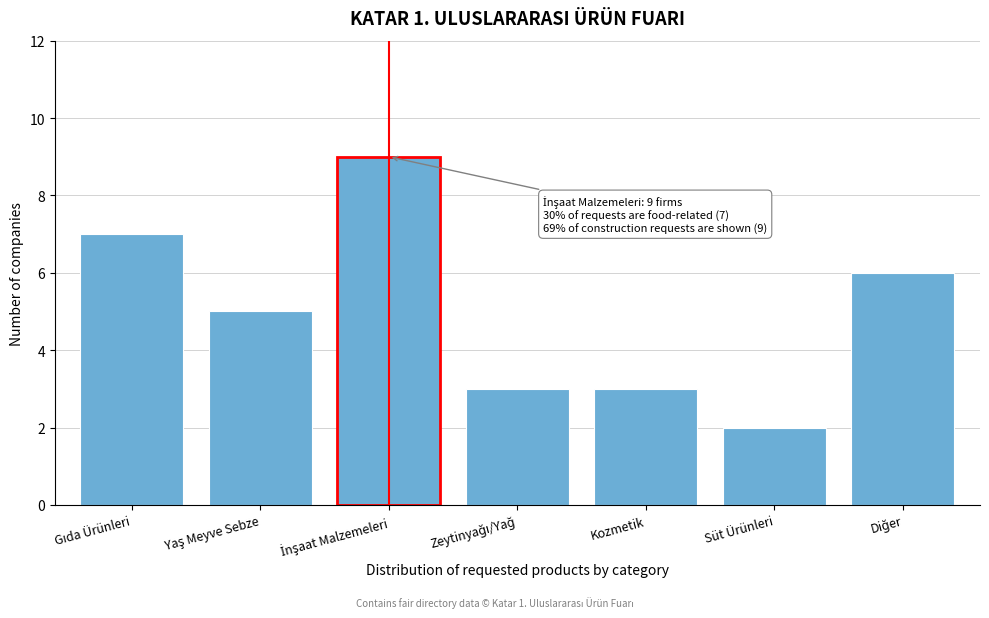

Reading left to right, what are all the values shown in this chart?

7	5	9	3	3	2	6